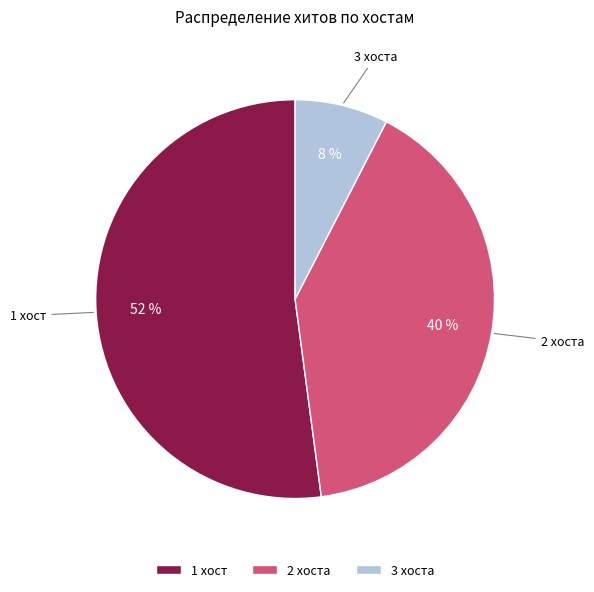

Which has a higher value, 3 хоста or 2 хоста?

2 хоста